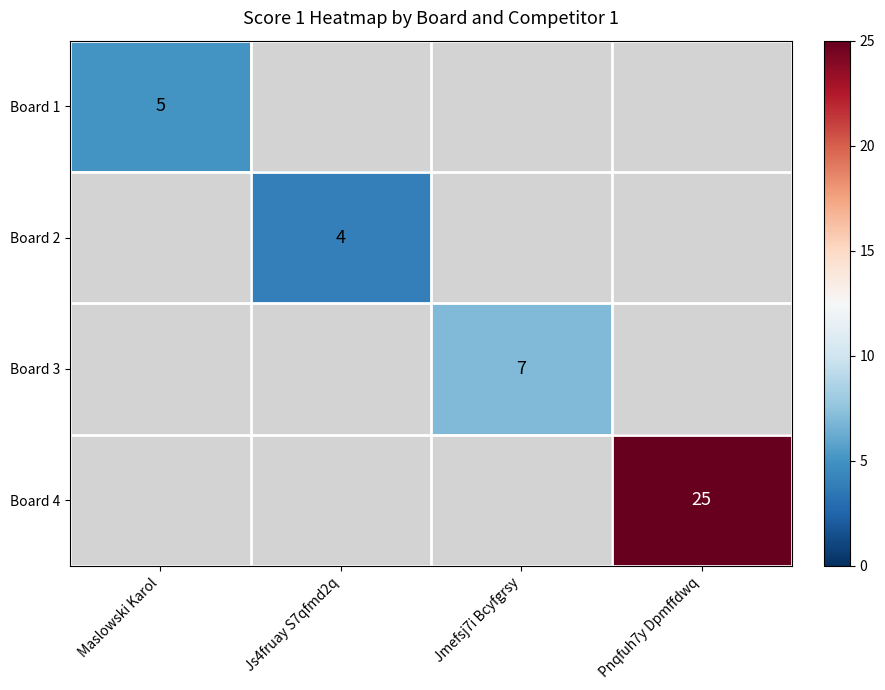

True or false: Board 4 has a value of 25 at Pnqfuh7y Dpmffdwq.

True